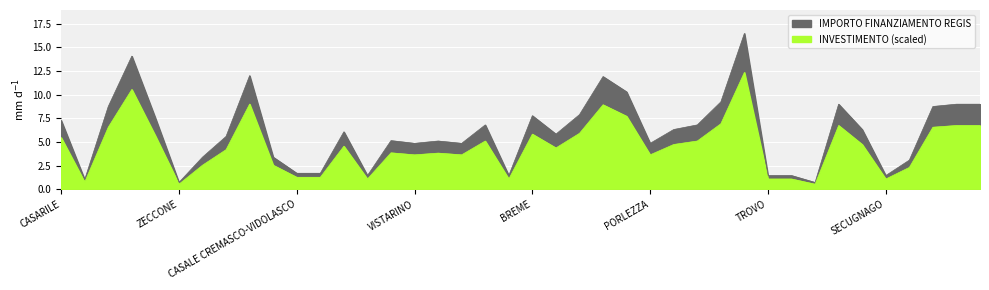

What is the label of the 2nd point from the left?

VILLONGO